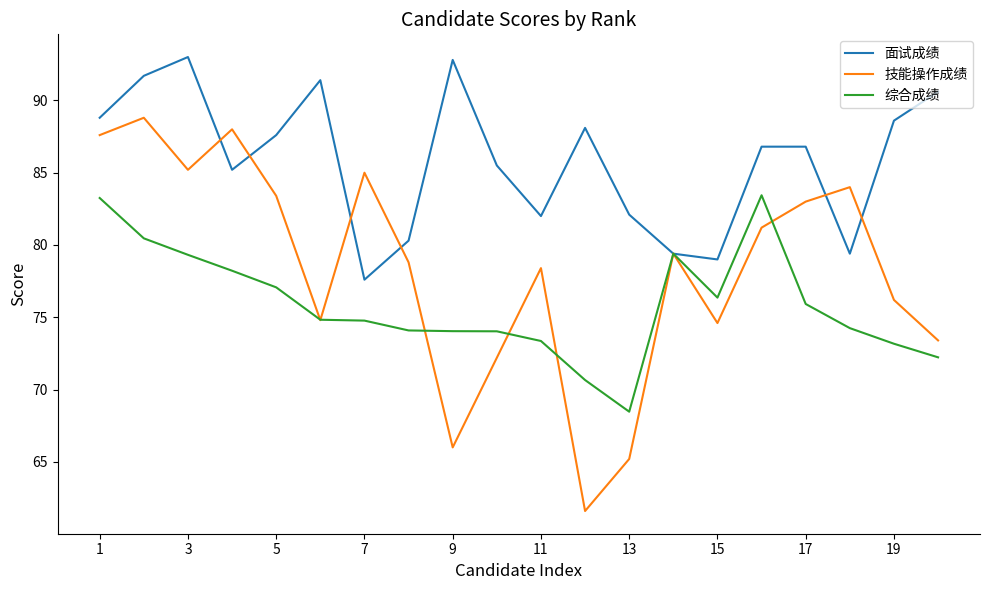

What is the lowest value of the 技能操作成绩 series?

61.6